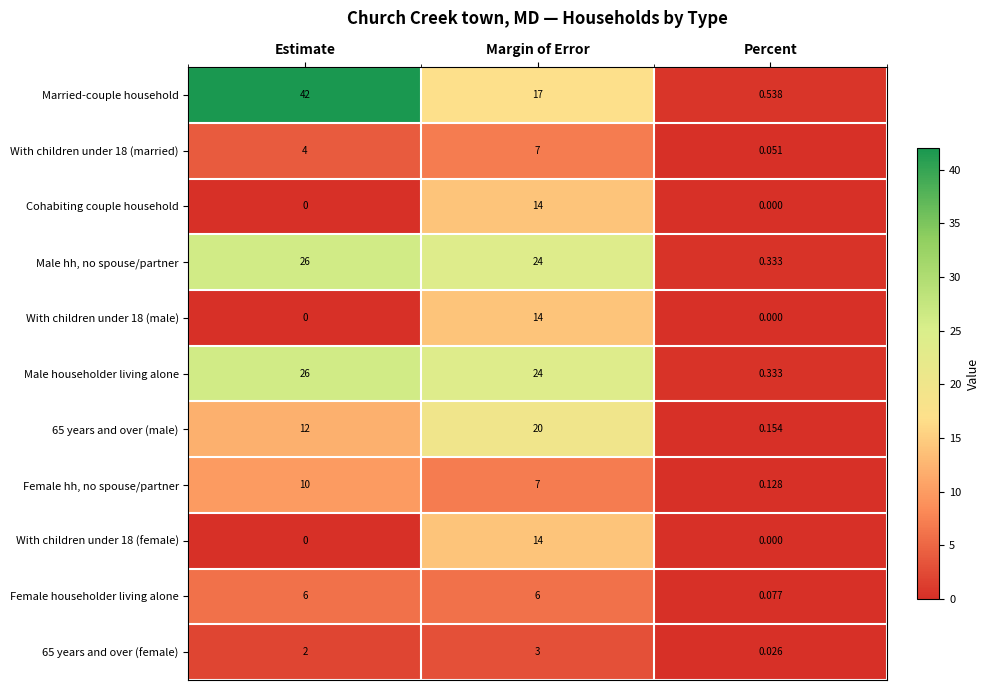

Which series changed the most between Estimate and Margin of Error?

Married-couple household